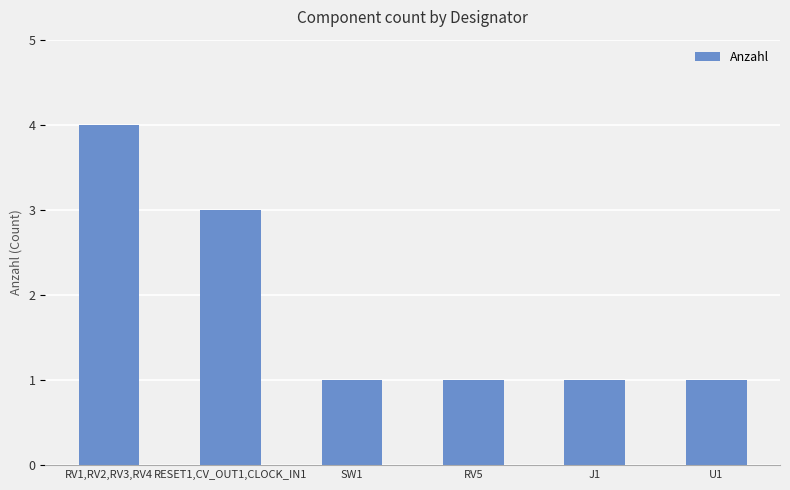

How many bars are there in total?

6